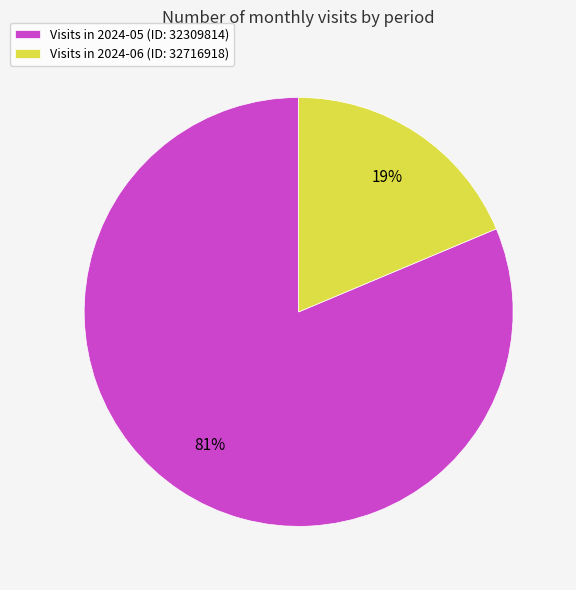

Which category has the smallest portion of the pie?

Visits in 2024-06 (ID: 32716918)